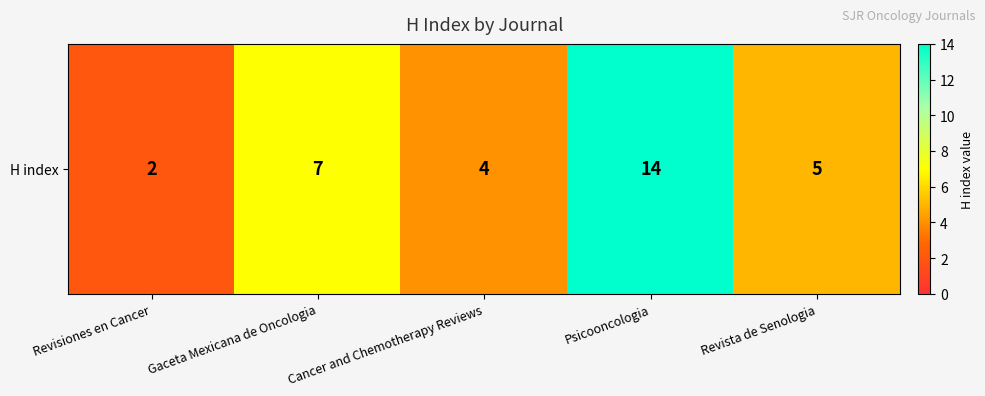

What is the change in value from Revisiones en Cancer to Revista de Senologia?

+3